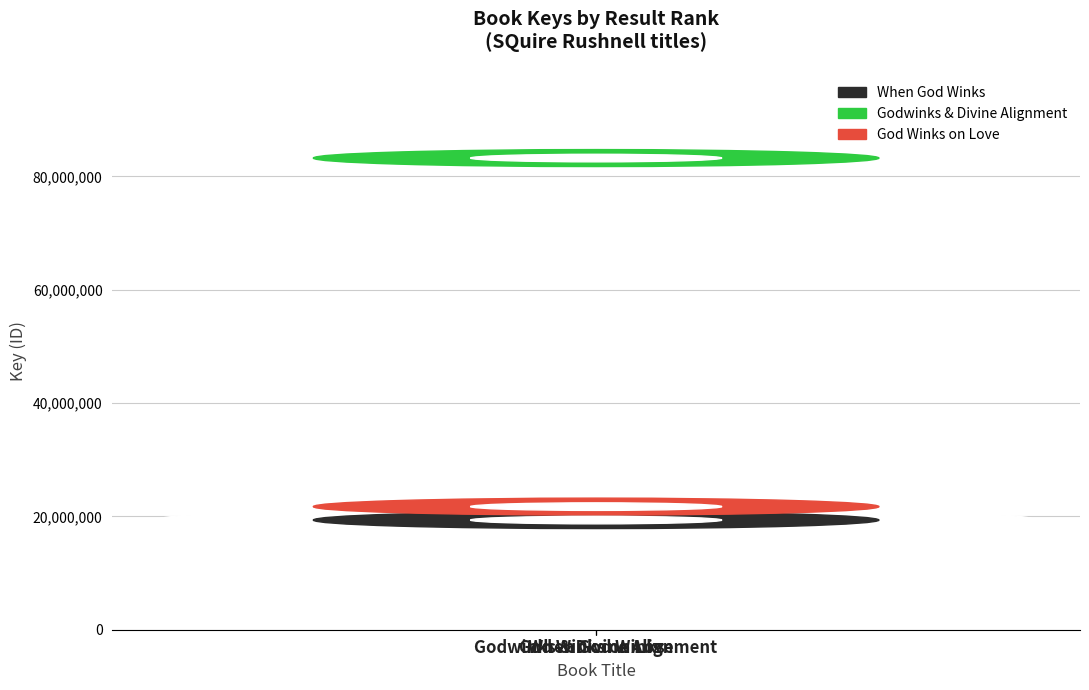

What is the difference between the maximum and minimum values?

63890151